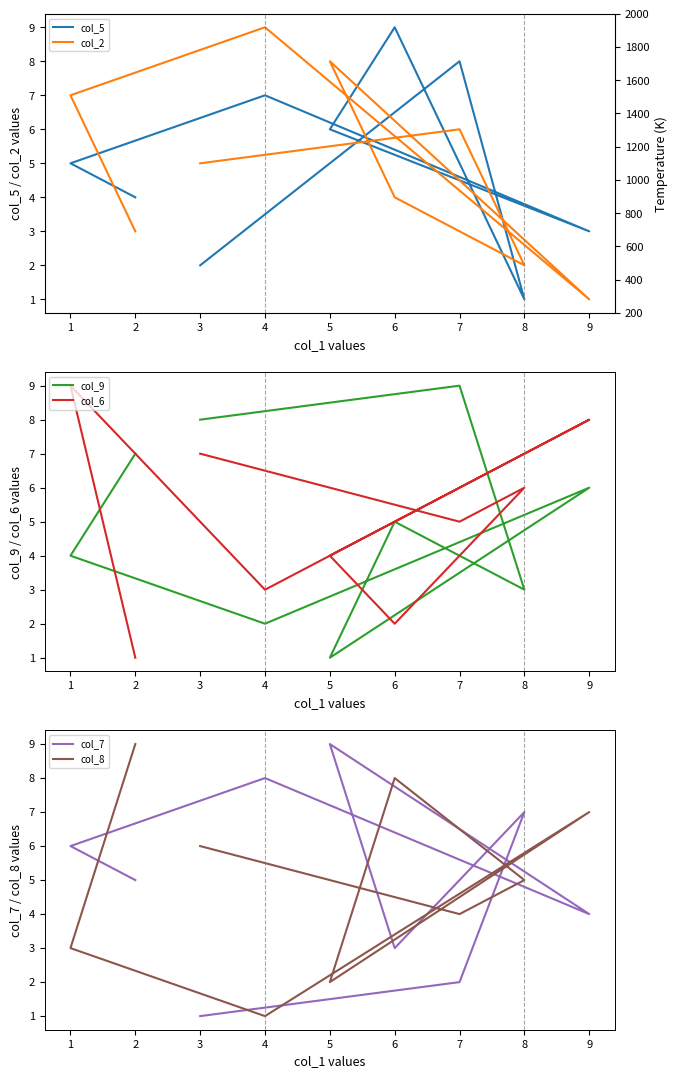

What is the lowest value of the col_5 series?

1